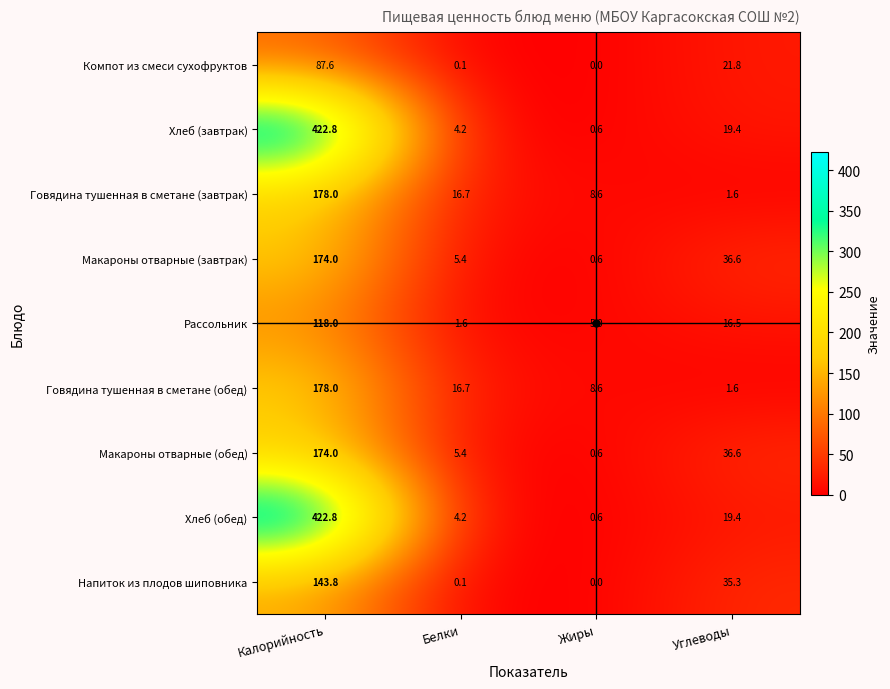

At which label is Говядина тушенная в сметане (обед) closest to 89?

Белки